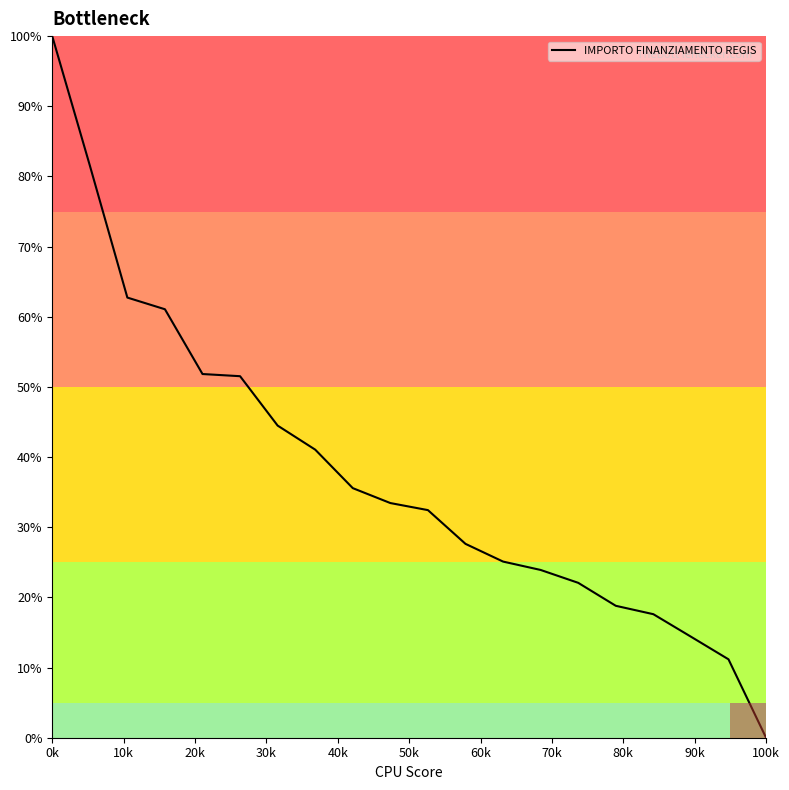

What is the greatest value displayed?

100.0